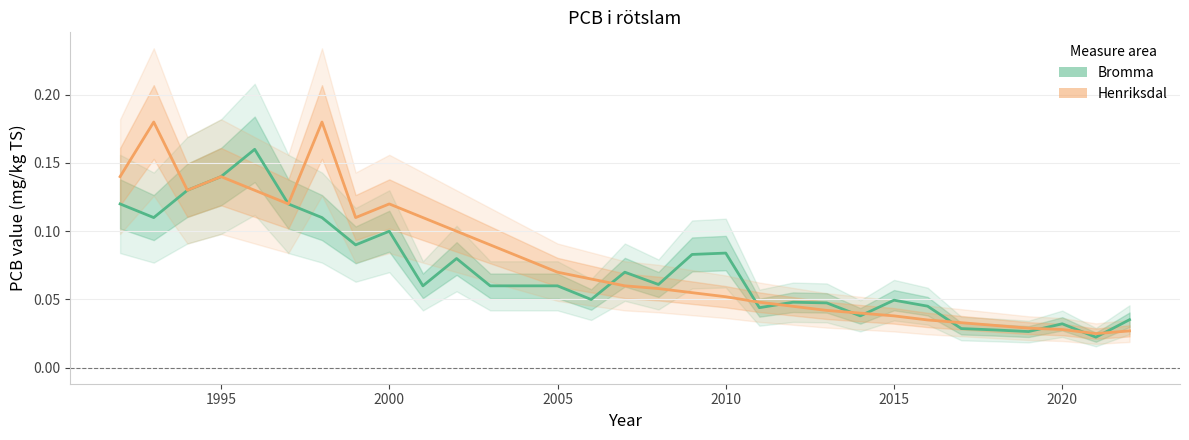

What is the value of the Henriksdal point at the 15th from the left?

0.1